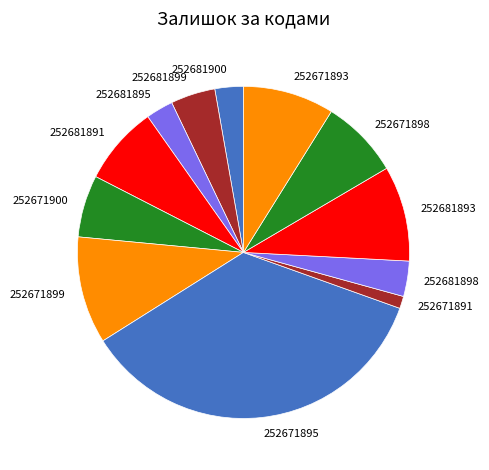

Which slice is the smallest?

252671891